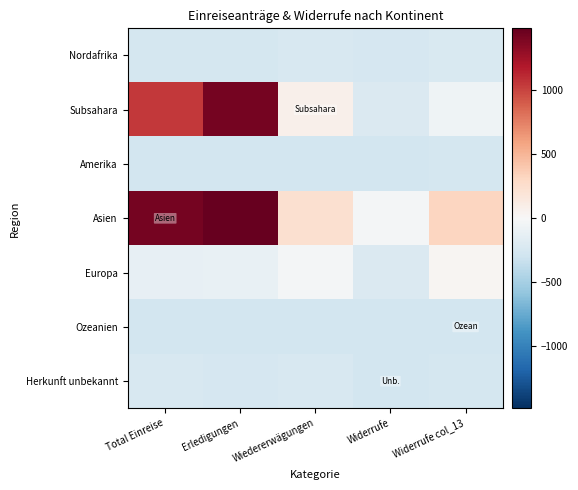

Reading right to left, list all the values displayed in this chart.

Nordafrika: Widerrufe col_13=-224.5	Widerrufe=-246.5	Wiedererwägungen=-235.5	Erledigungen=-263.5	Total Einreise=-262.5
Subsahara: Widerrufe col_13=-61.5	Widerrufe=-214.5	Wiedererwägungen=69.5	Erledigungen=1424.5	Total Einreise=1042.5
Amerika: Widerrufe col_13=-258.5	Widerrufe=-277.5	Wiedererwägungen=-273.5	Erledigungen=-272.5	Total Einreise=-272.5
Asien: Widerrufe col_13=316.5	Widerrufe=-31.5	Wiedererwägungen=242.5	Erledigungen=1482.5	Total Einreise=1422.5
Europa: Widerrufe col_13=26.5	Widerrufe=-219.5	Wiedererwägungen=-24.5	Erledigungen=-112.5	Total Einreise=-125.5
Ozeanien: Widerrufe col_13=-277.5	Widerrufe=-277.5	Wiedererwägungen=-277.5	Erledigungen=-277.5	Total Einreise=-277.5
Herkunft unbekannt: Widerrufe col_13=-261.5	Widerrufe=-268.5	Wiedererwägungen=-240.5	Erledigungen=-254.5	Total Einreise=-238.5